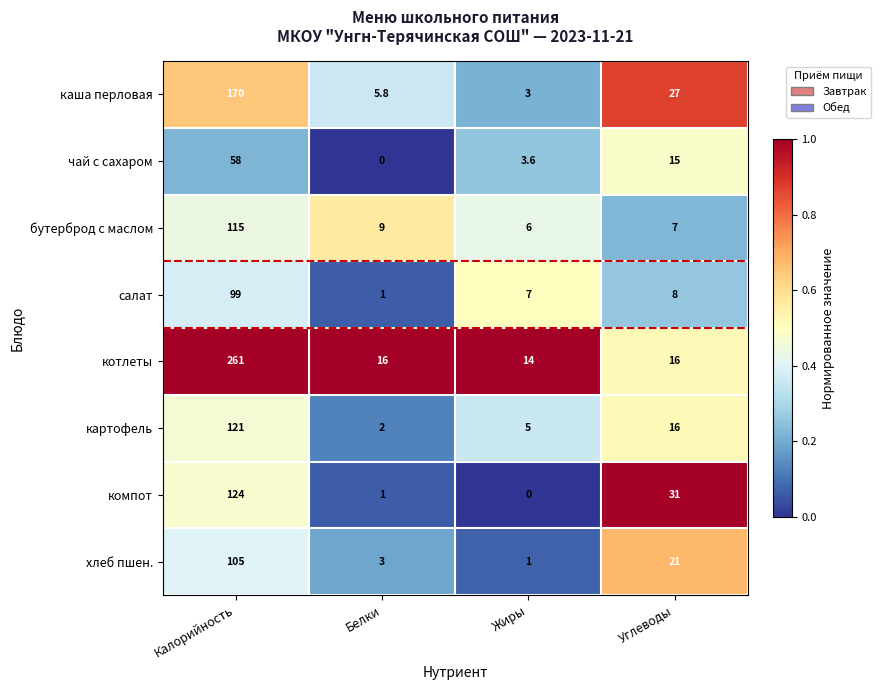

Rank the categories by картофель value from highest to lowest.

Калорийность, Углеводы, Жиры, Белки